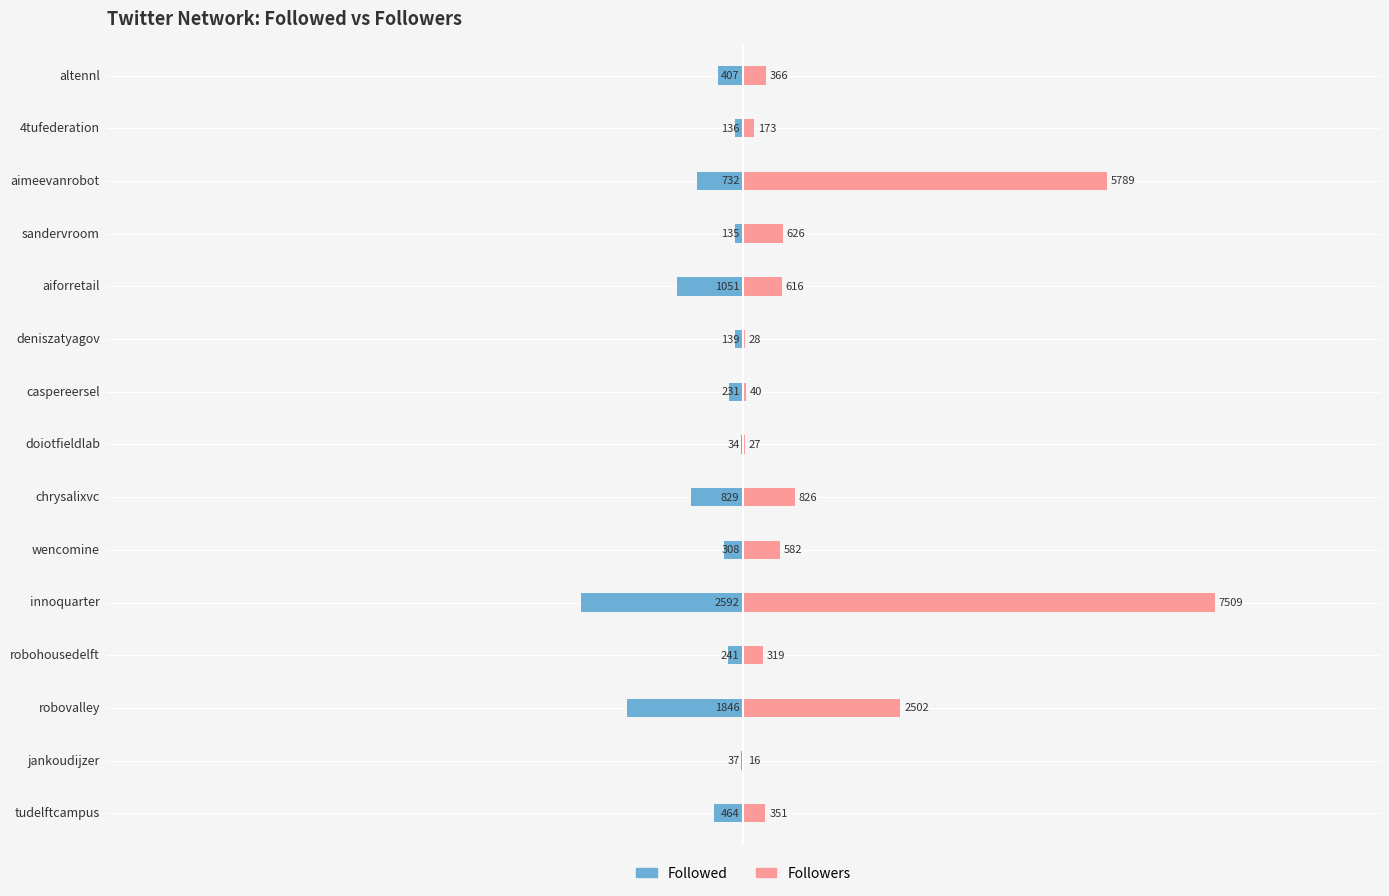

The value of Followers at wencomine is 358. True or false?

False